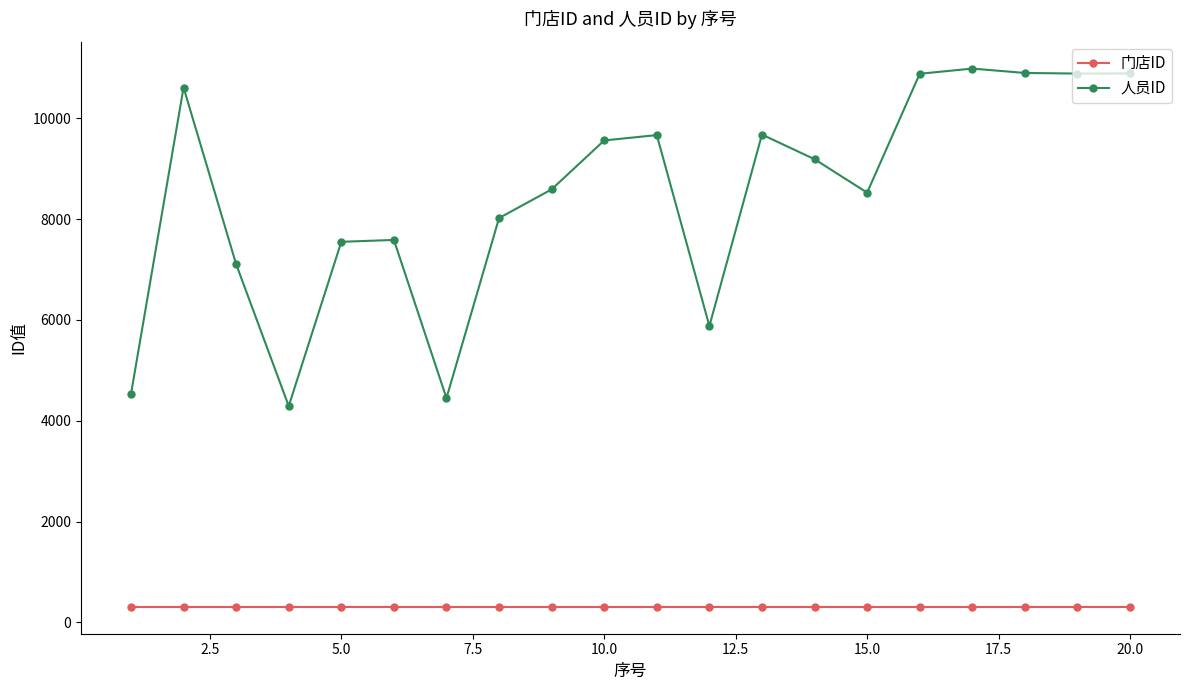

At how many categories does at least one series exceed 9904?

6